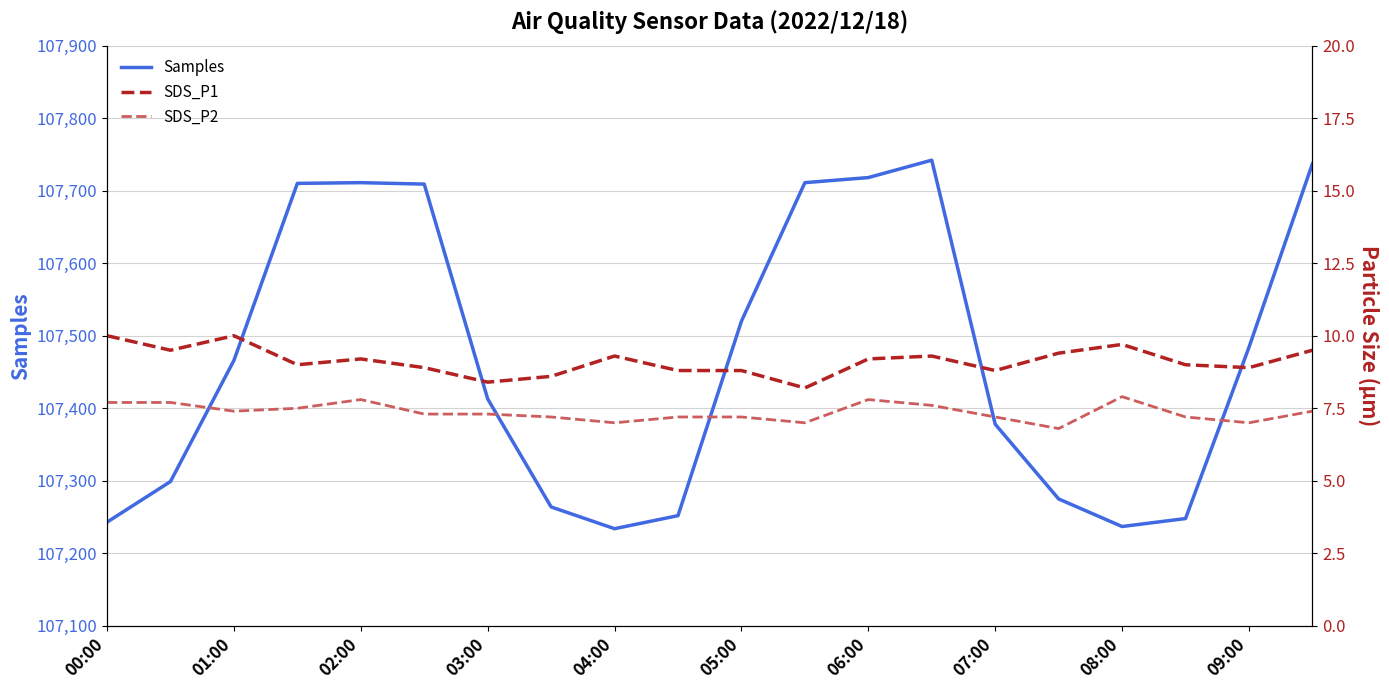

How many interior local peaks does the SDS_P1 series have?

5